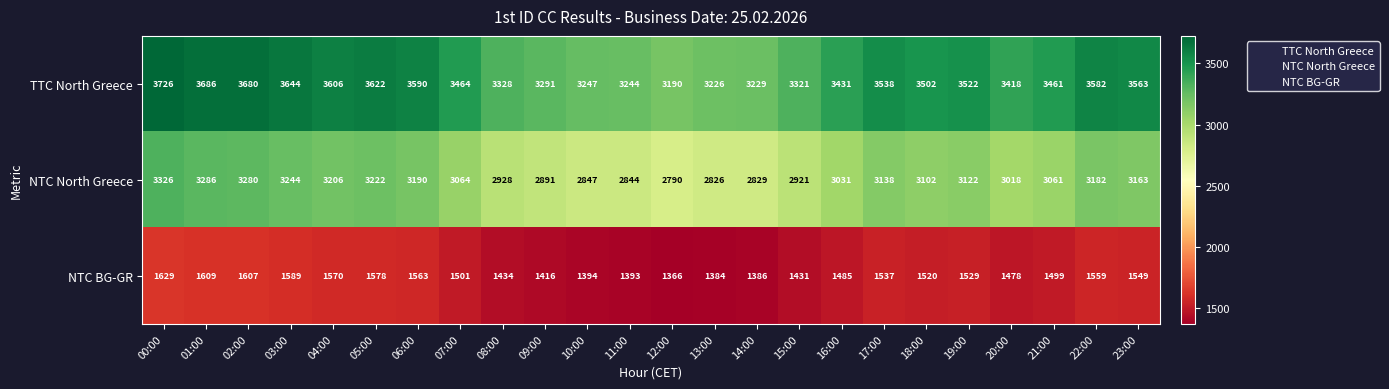

How many distinct data groups are displayed?

3